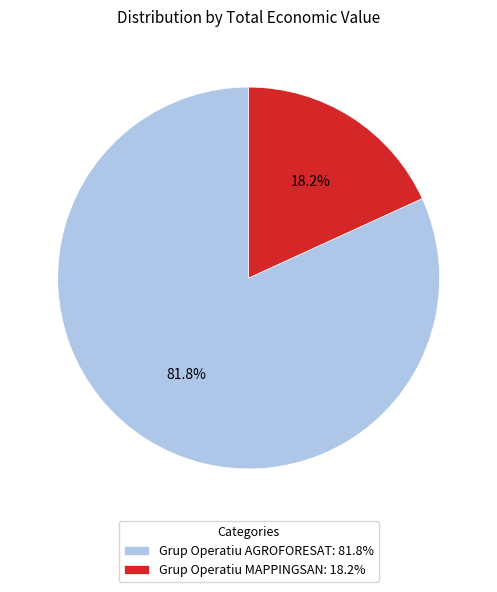

To the nearest percent, what is the combined percentage of Grup Operatiu AGROFORESAT and Grup Operatiu MAPPINGSAN?

100%